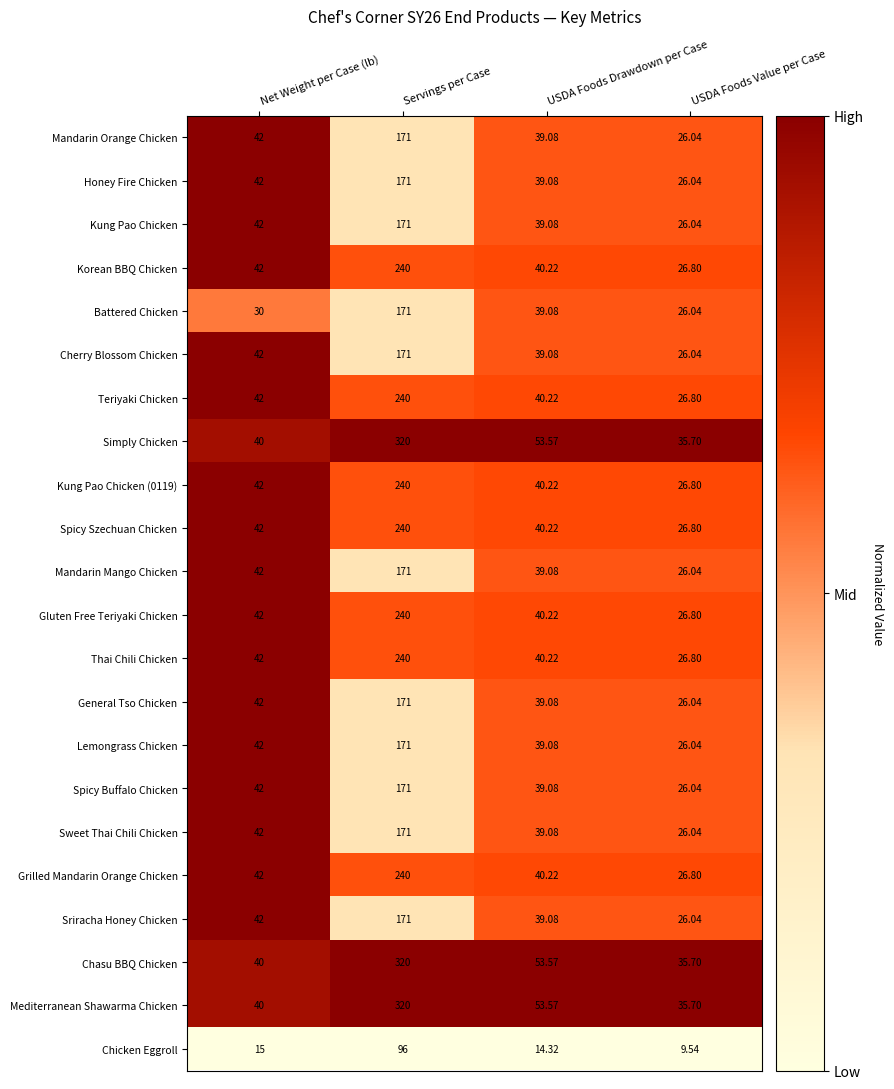

At which category is the sum across all series the highest?

Servings per Case